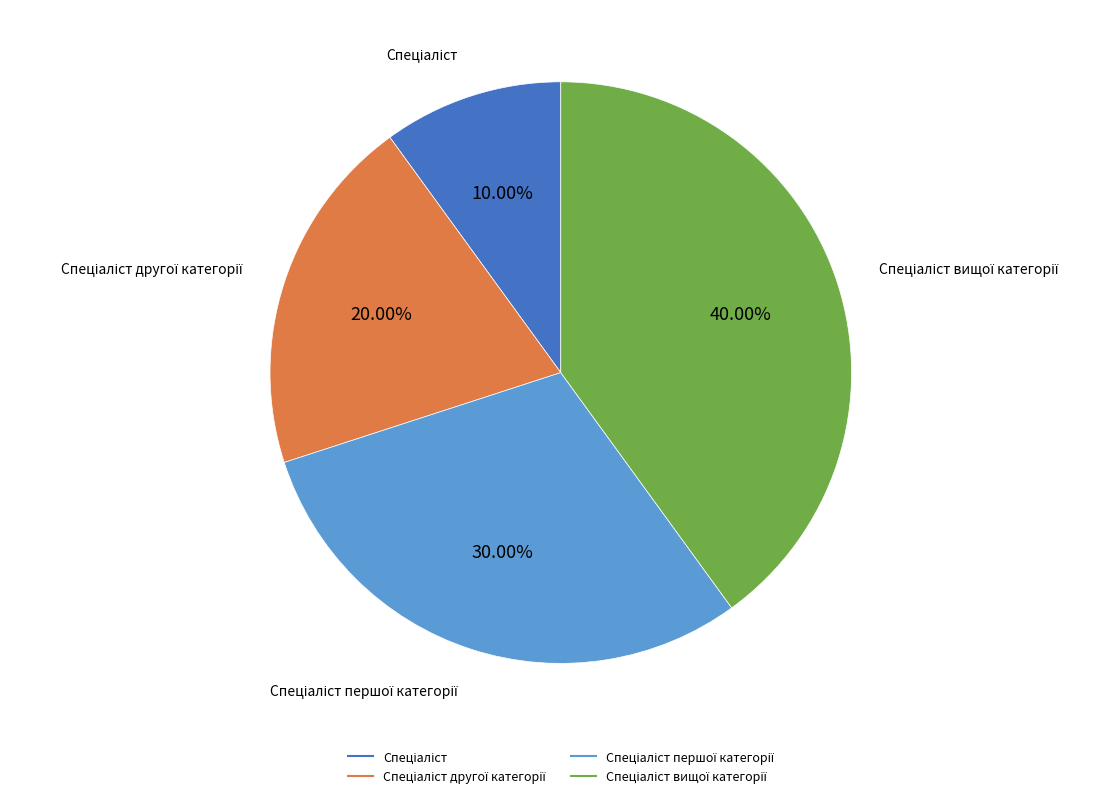

Is there a majority slice in this chart?

No